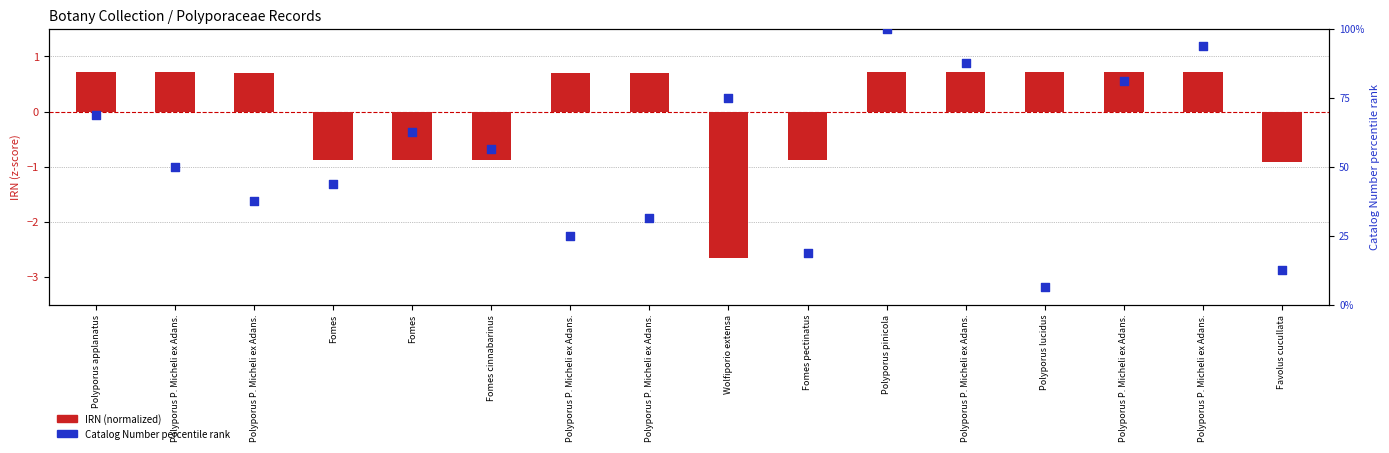

Which series has the largest total across all categories?

Catalog Number percentile rank